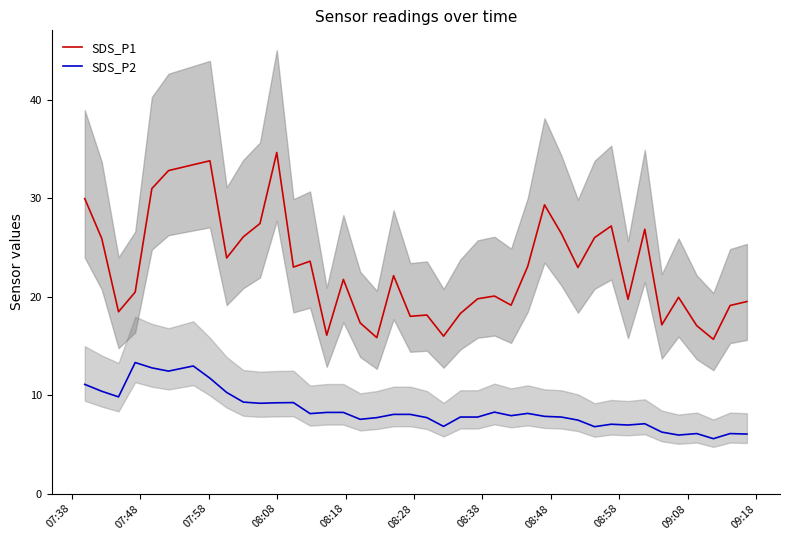

True or false: SDS_P1 and SDS_P2 cross at least once.

False